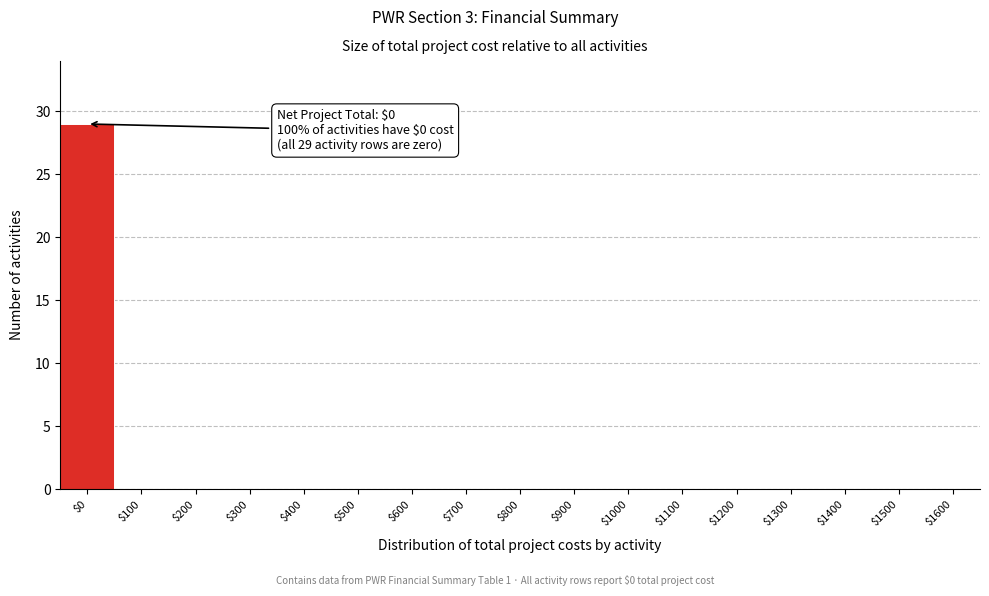

The value at $900 is -15. True or false?

False